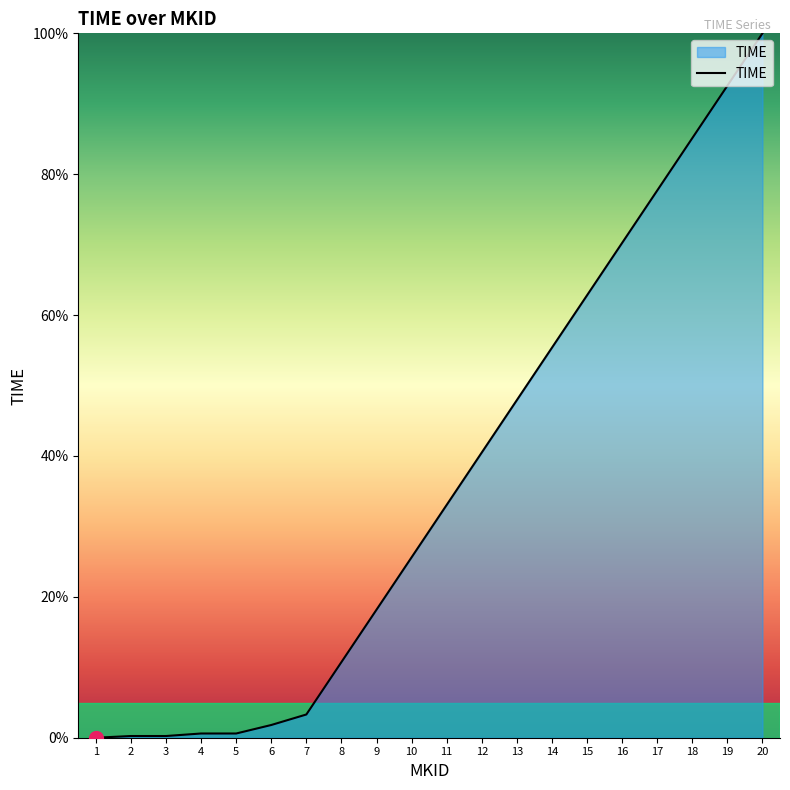

What is the difference between the values at 10 and 1?

25.6